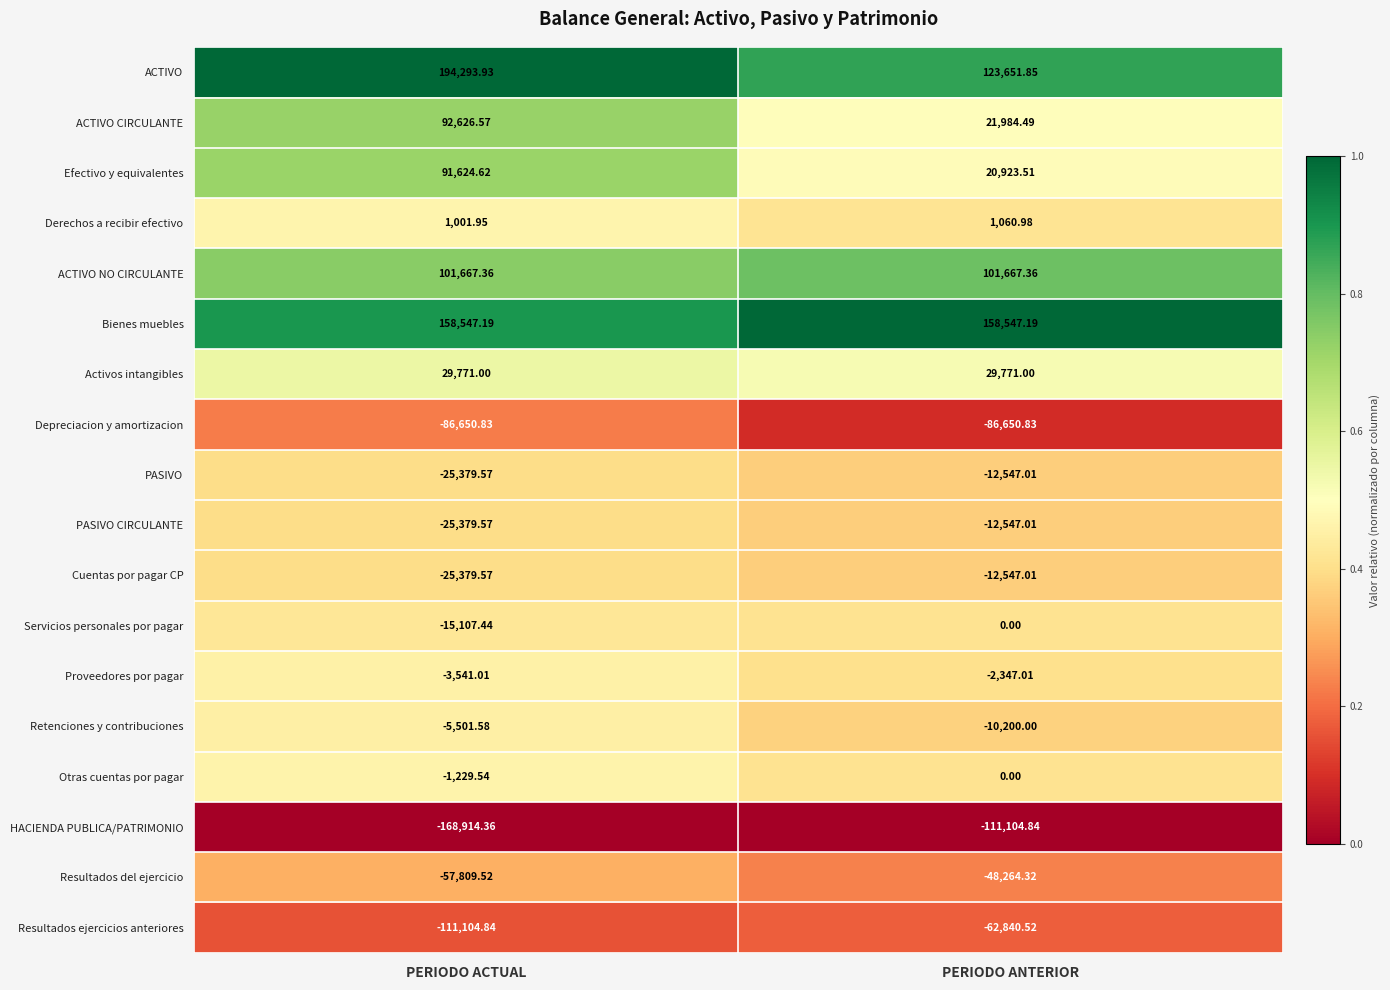

Rank the categories by Retenciones y contribuciones value from lowest to highest.

PERIODO ANTERIOR, PERIODO ACTUAL